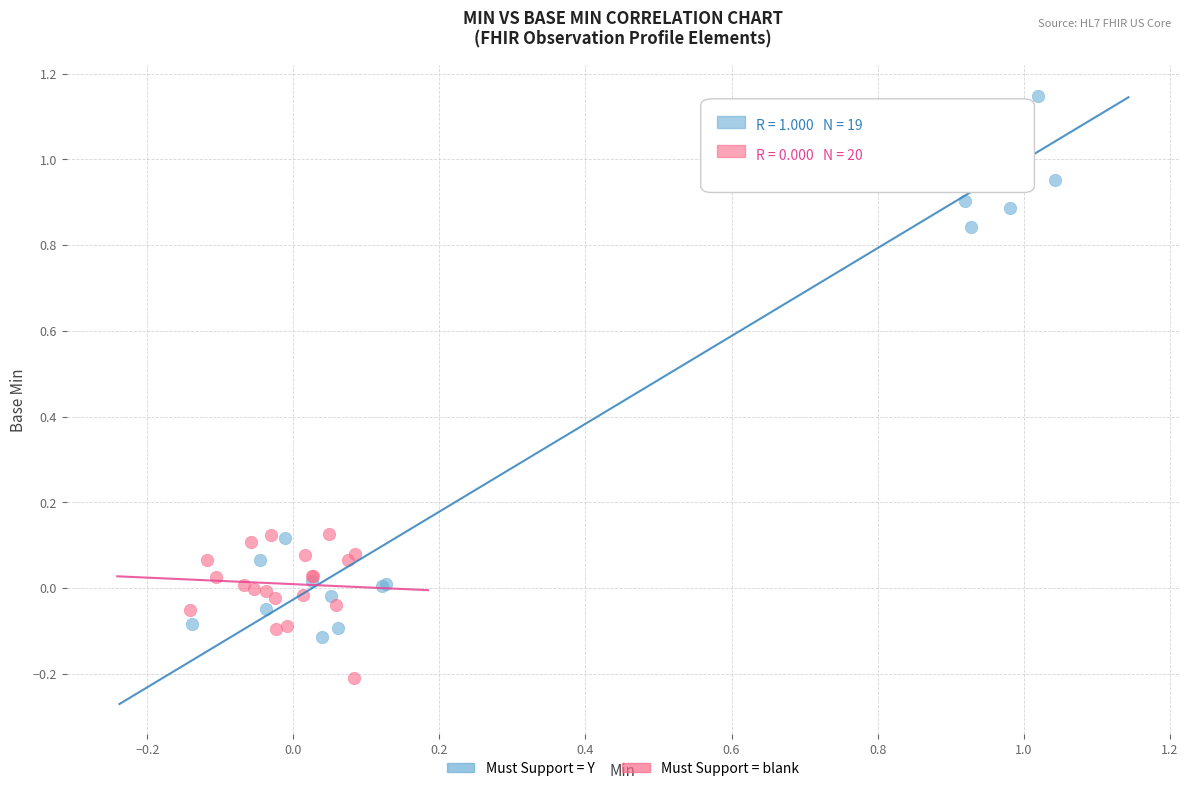

Which series reaches the maximum Y coordinate?

Must Support = Y